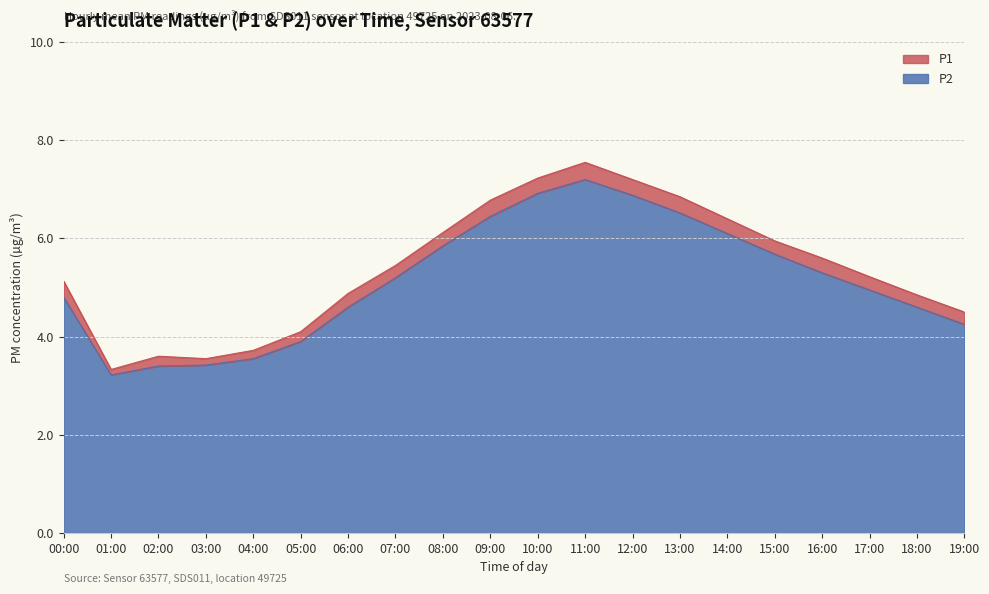

Where is the first local maximum for P1?

02:00